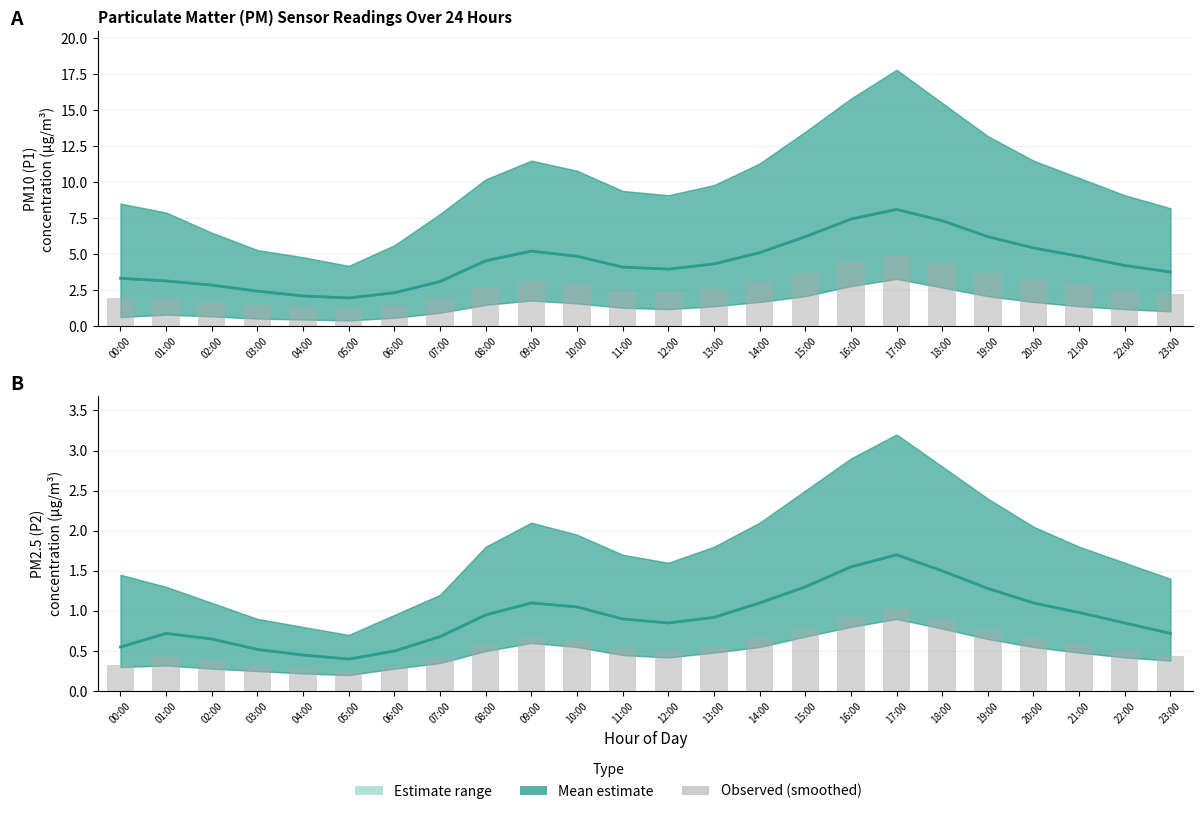

Are the bars horizontal?

No